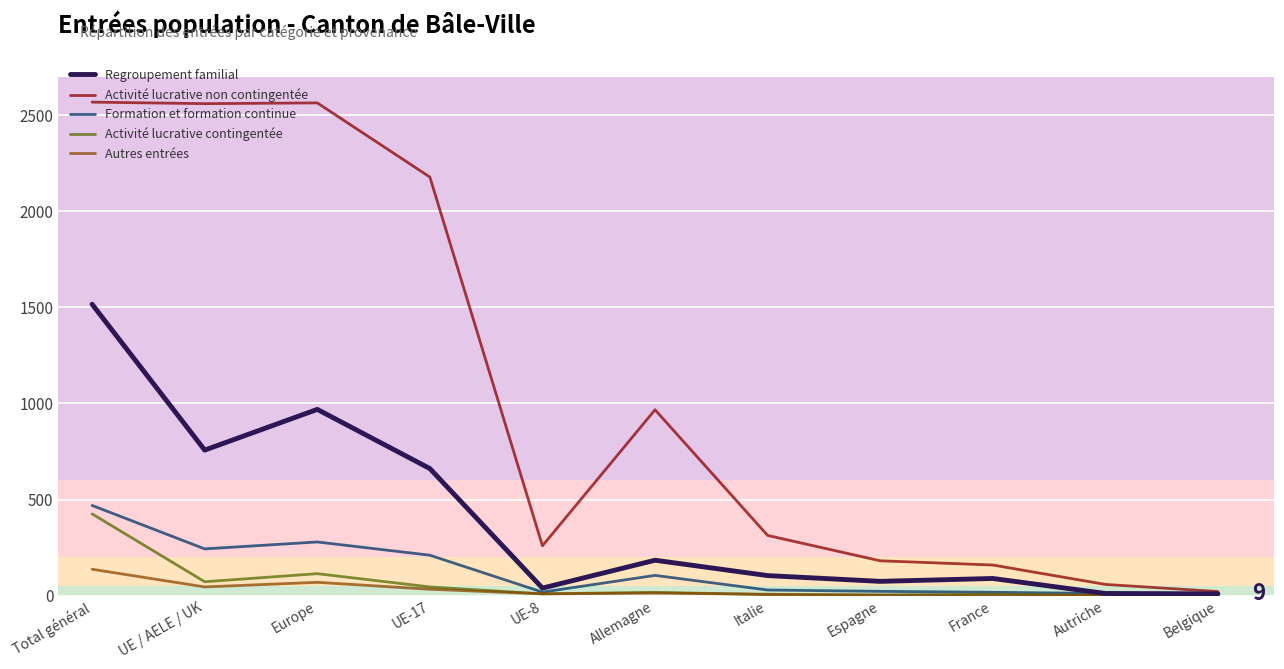

What is the spread (max minus min) of values at Italie?

308